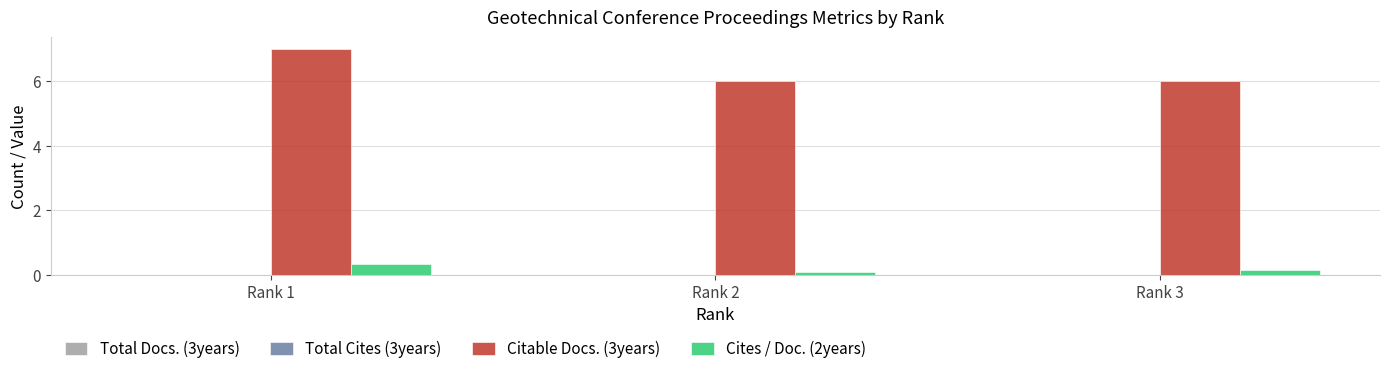

The value of Citable Docs. (3years) at Rank 1 is 7.0. True or false?

True